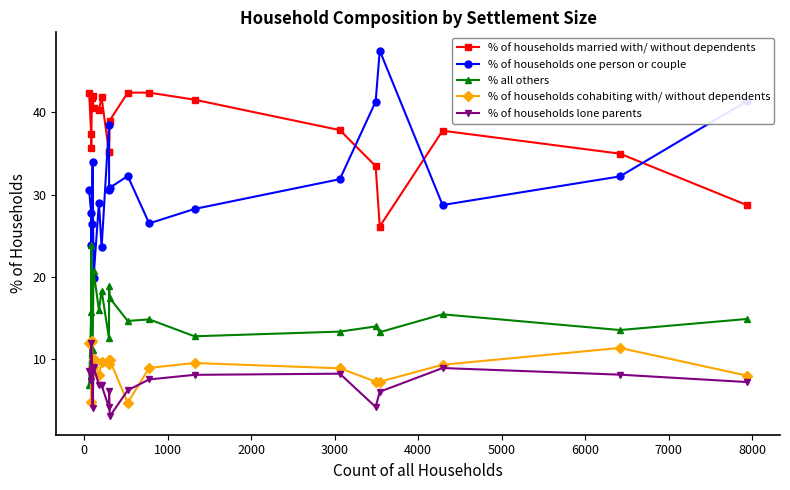

What is the highest value of the % of households one person or couple series?

47.5